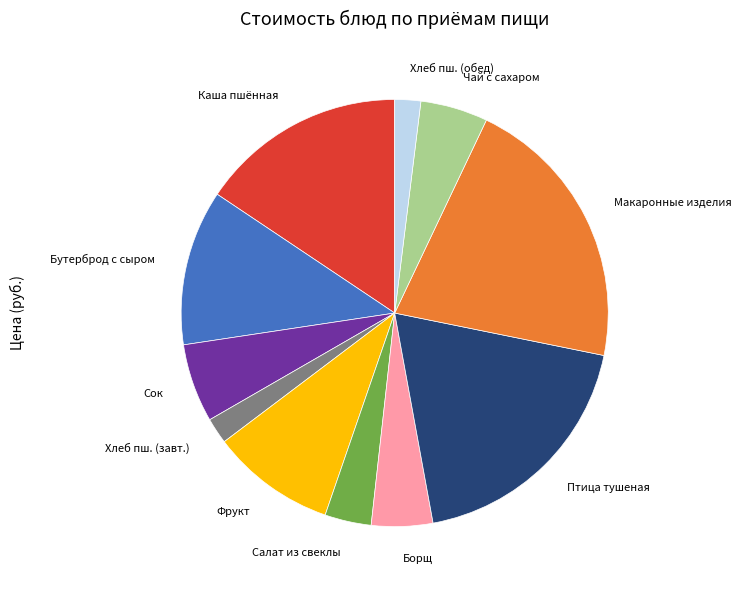

Is there a majority slice in this chart?

No